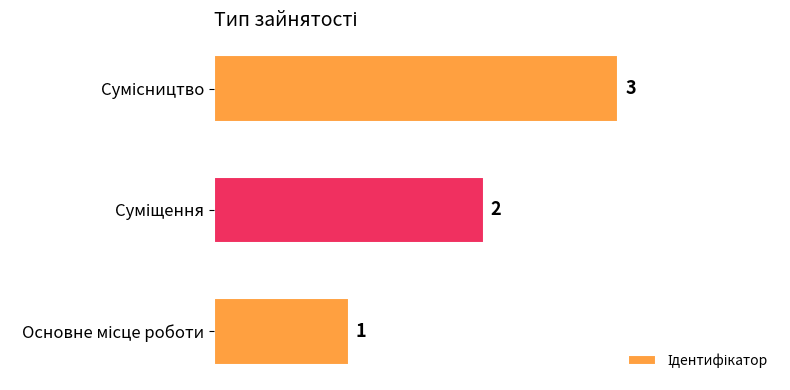

What is the difference between the maximum and minimum values?

2